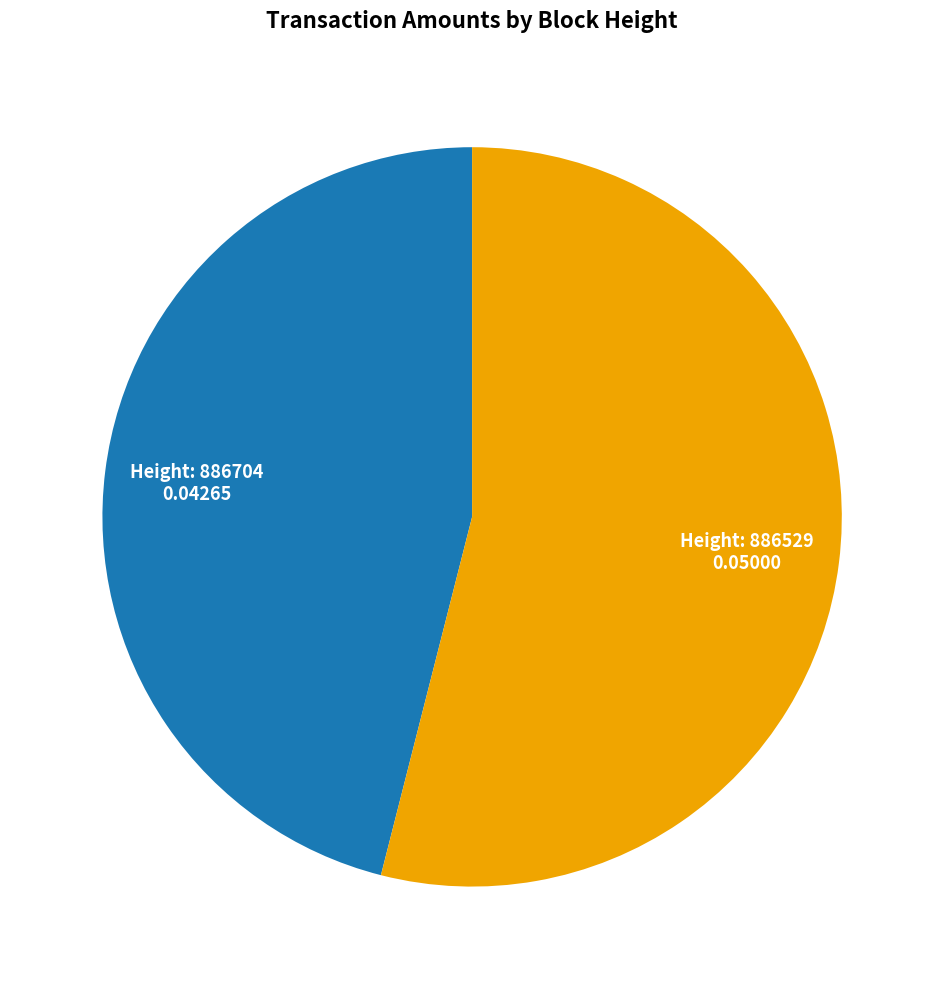

Is there any slice that represents more than half of the pie?

Yes